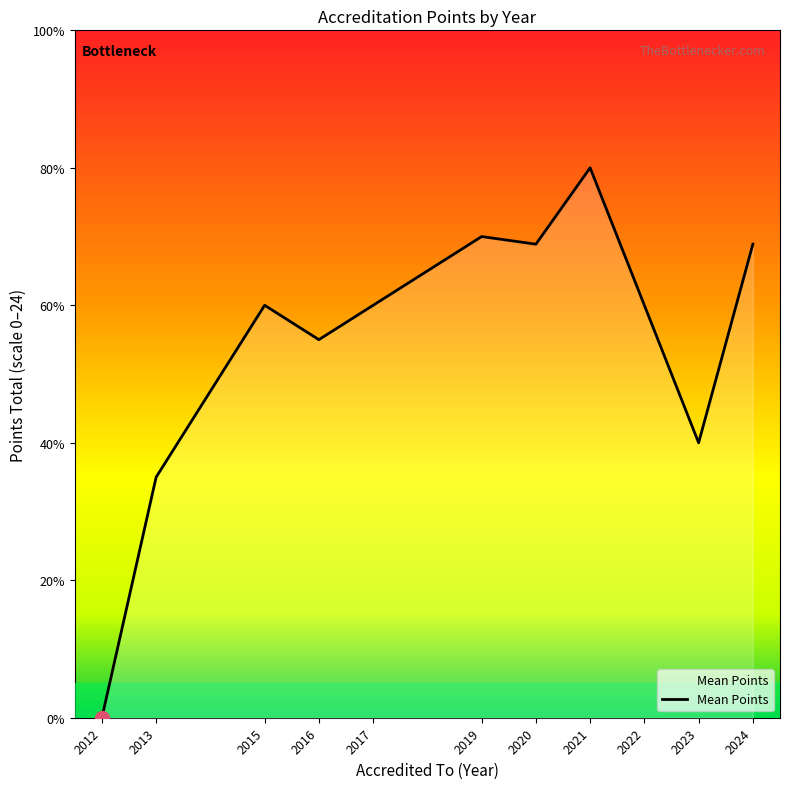

Is this an area chart (filled region under the line)?

Yes